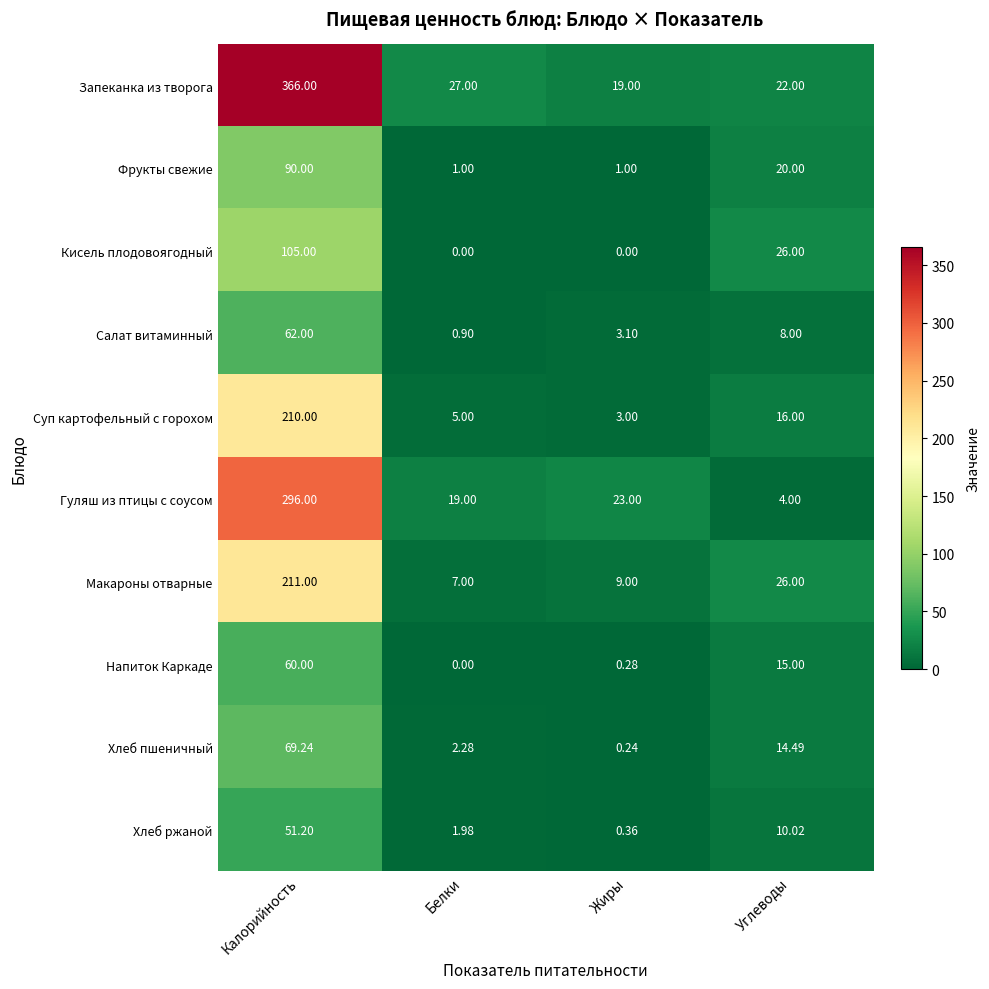

List the labels in order of Хлеб пшеничный value, smallest first.

Жиры, Белки, Углеводы, Калорийность